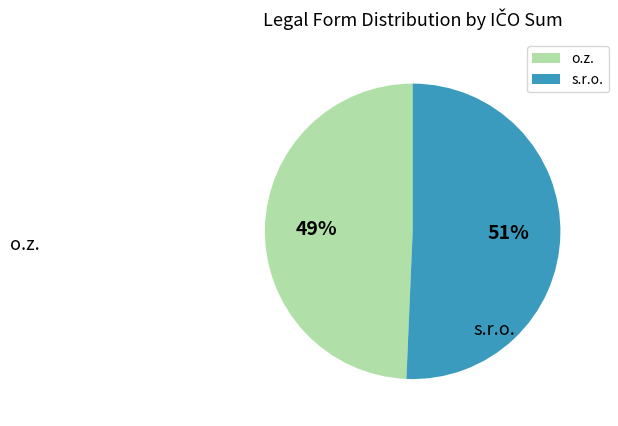

Does any single category account for the majority?

Yes